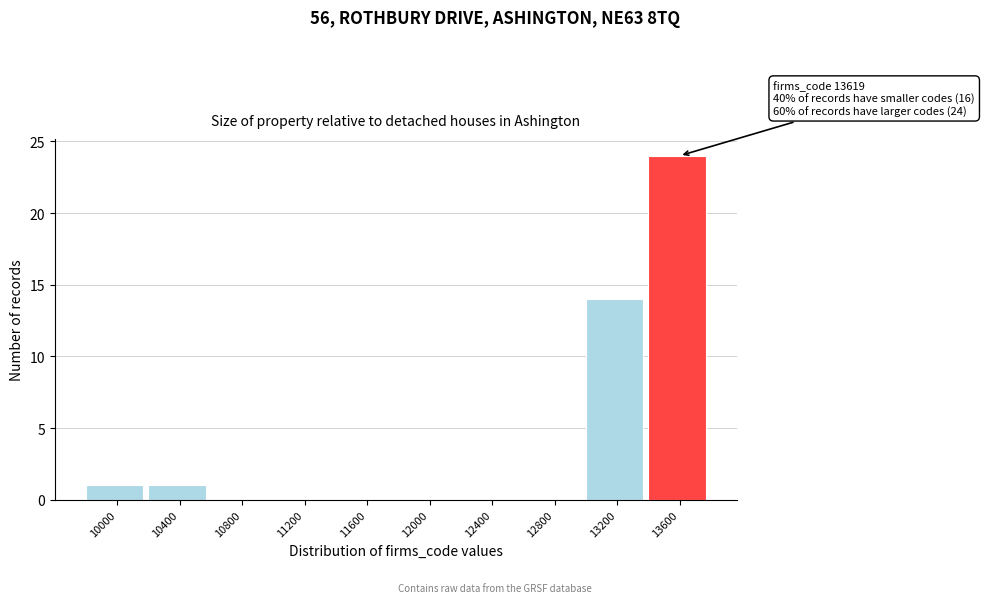

Reading left to right, extract all data points from this chart.

10000=1	10400=1	10800=0	11200=0	11600=0	12000=0	12400=0	12800=0	13200=14	13600=24